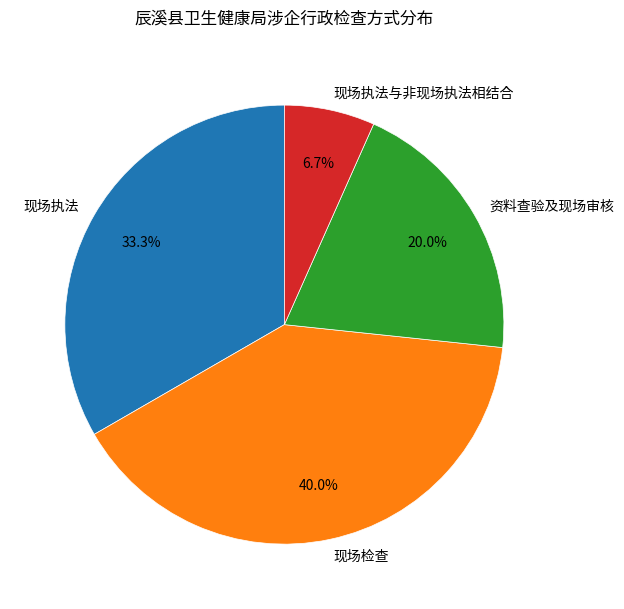

What percentage is the 现场检查 slice, to the nearest percent?

40%